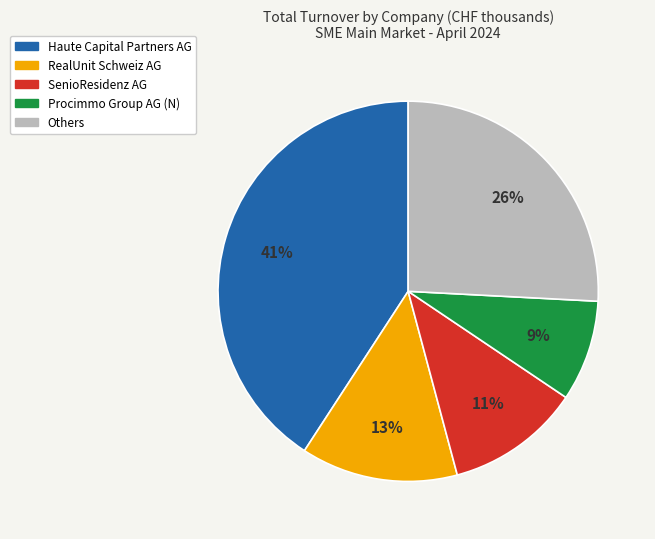

Is there a majority slice in this chart?

No